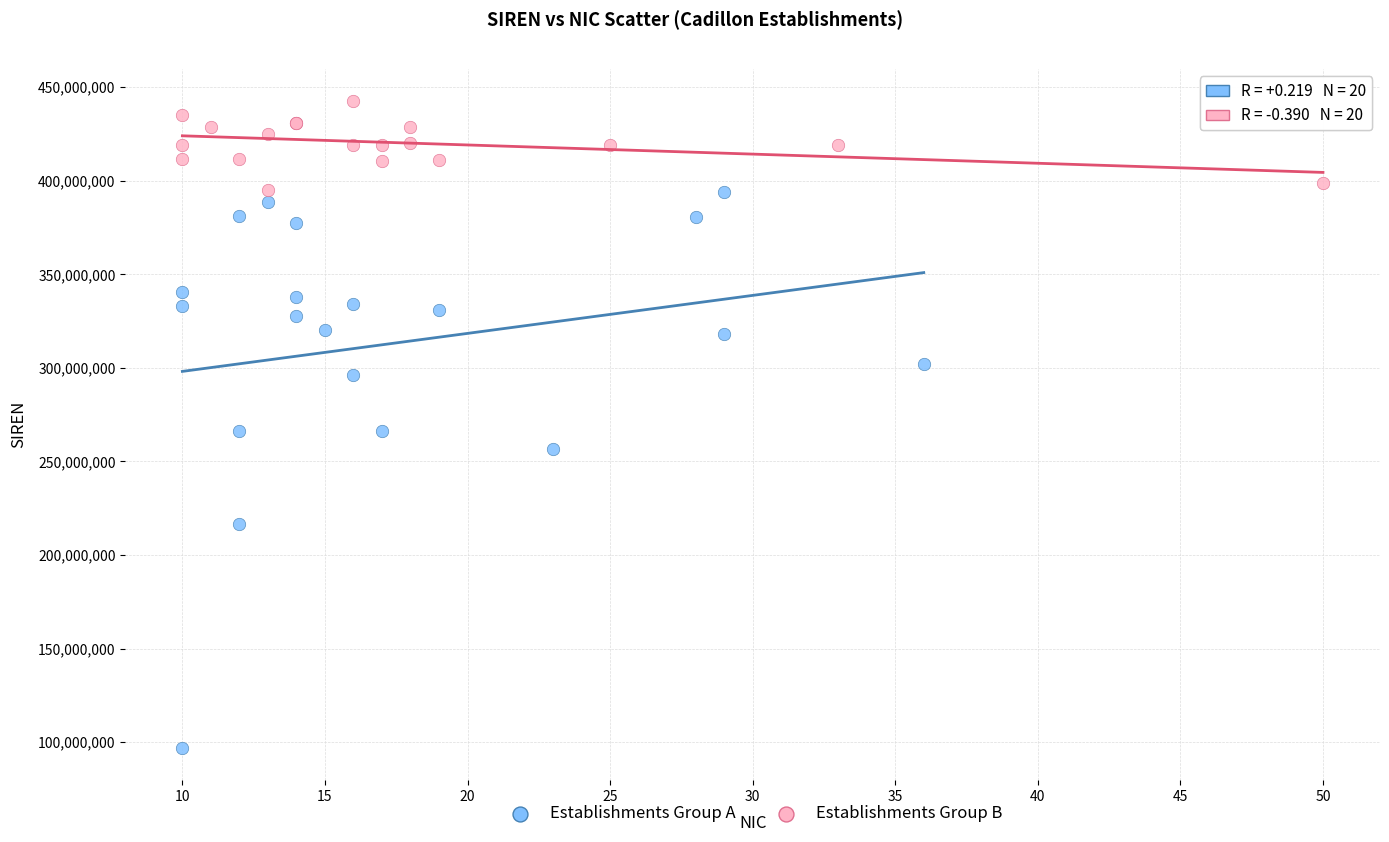

Which series reaches the maximum Y coordinate?

Establishments Group B